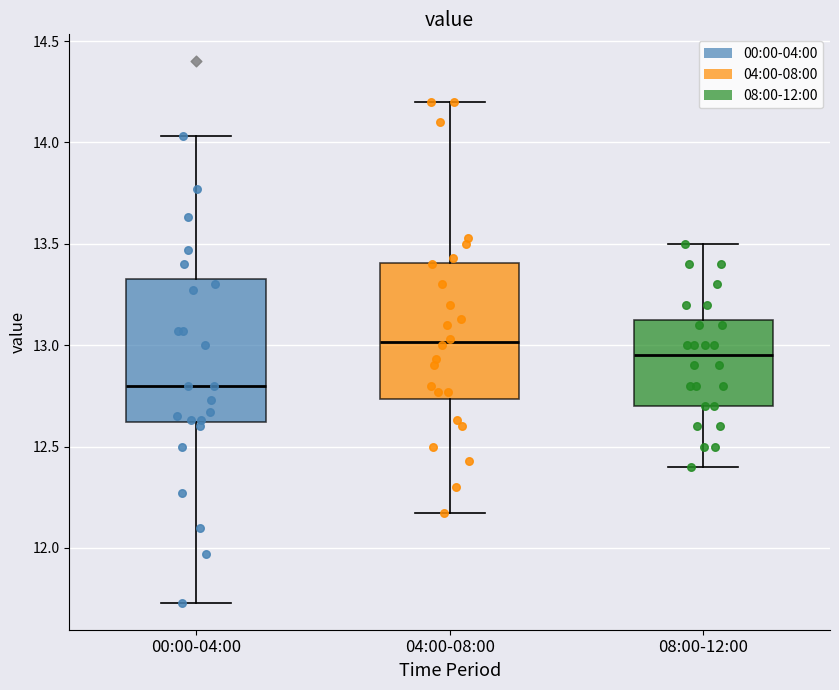

Reading left to right, read every box against the y-axis: the position of its median line, the range the box covers, and the ends of its whiskers. The values are not printed on the chart, so give them approximately, as read against the axis.

00:00-04:00: median 12.80, box 12.60 to 13.35, whiskers 11.75 to 14.05
04:00-08:00: median 13.00, box 12.75 to 13.40, whiskers 12.15 to 14.20
08:00-12:00: median 12.95, box 12.70 to 13.15, whiskers 12.40 to 13.50